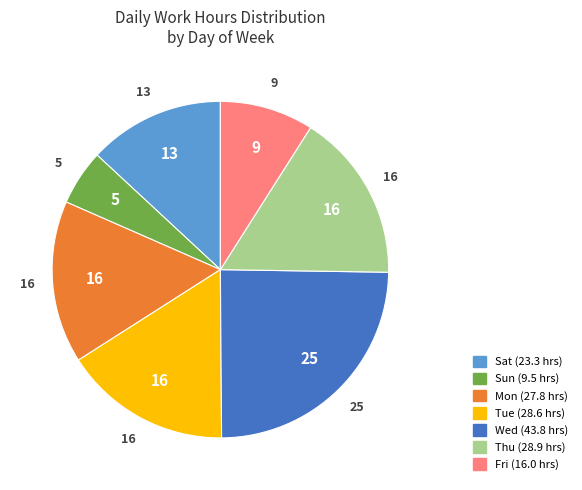

Does any single category account for the majority?

No